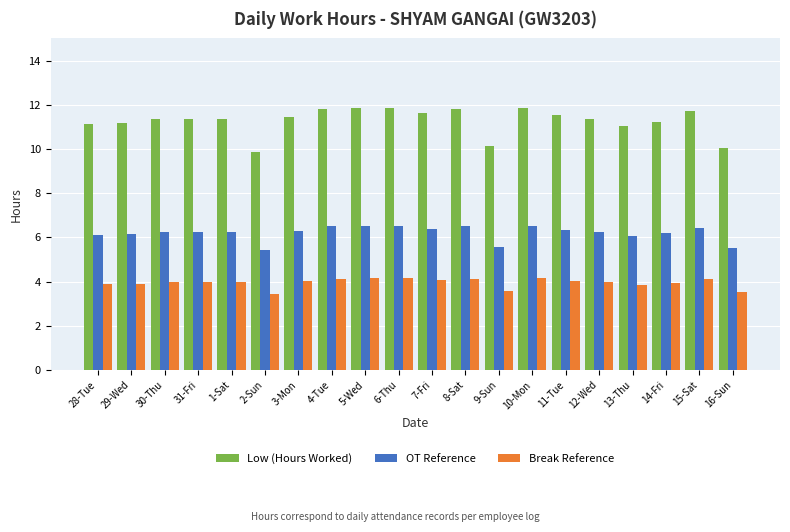

List the series in order of their peak value, lowest first.

Break Reference, OT Reference, Low (Hours Worked)